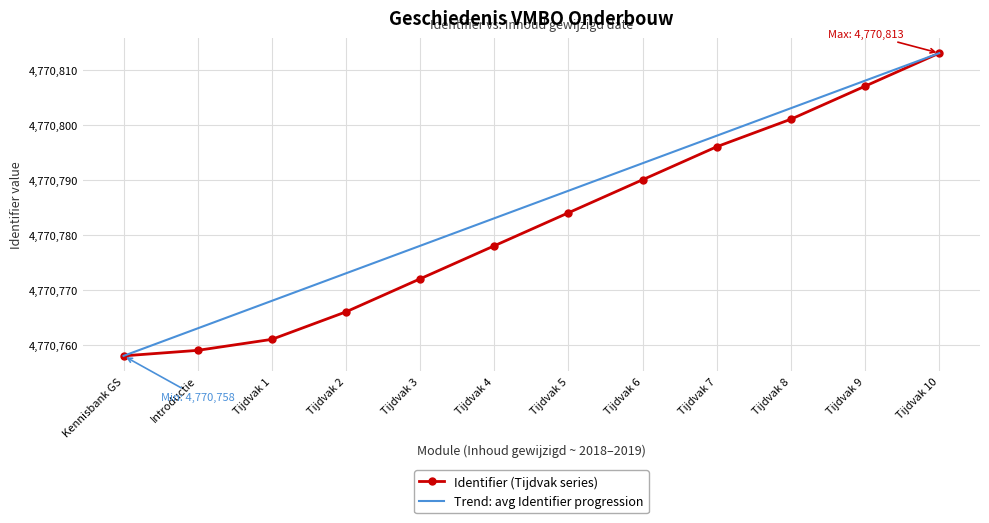

How many distinct data groups are displayed?

2